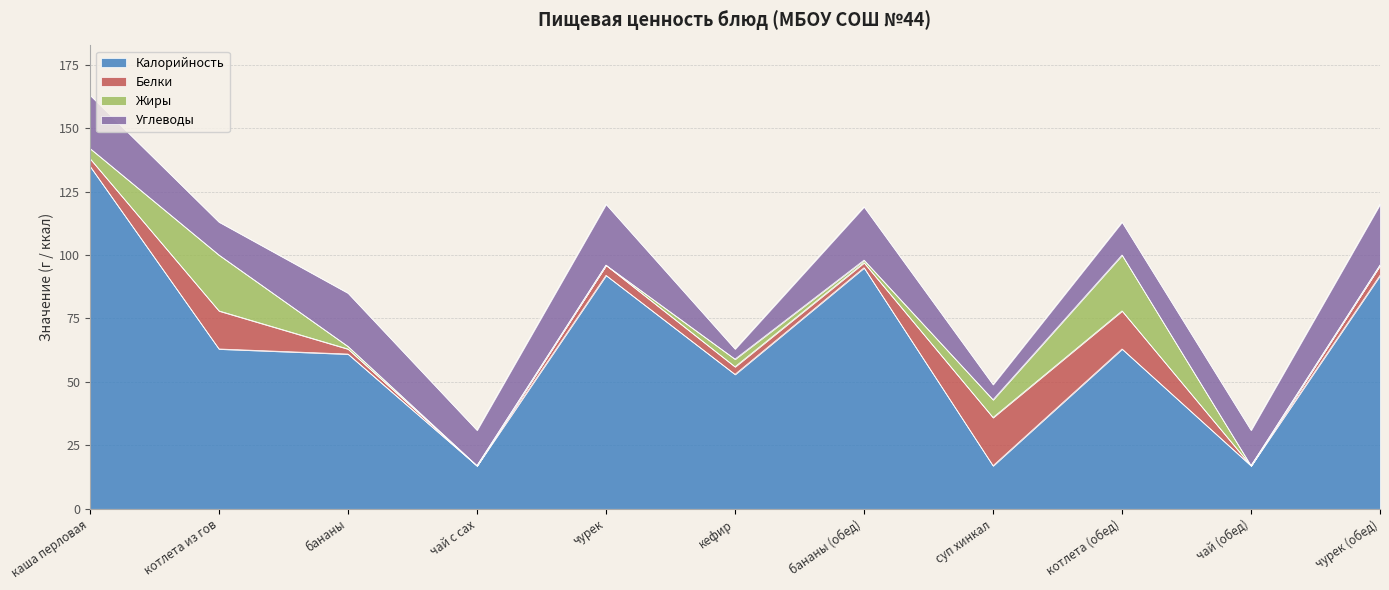

At which label does Жиры first exceed 1?

каша перловая